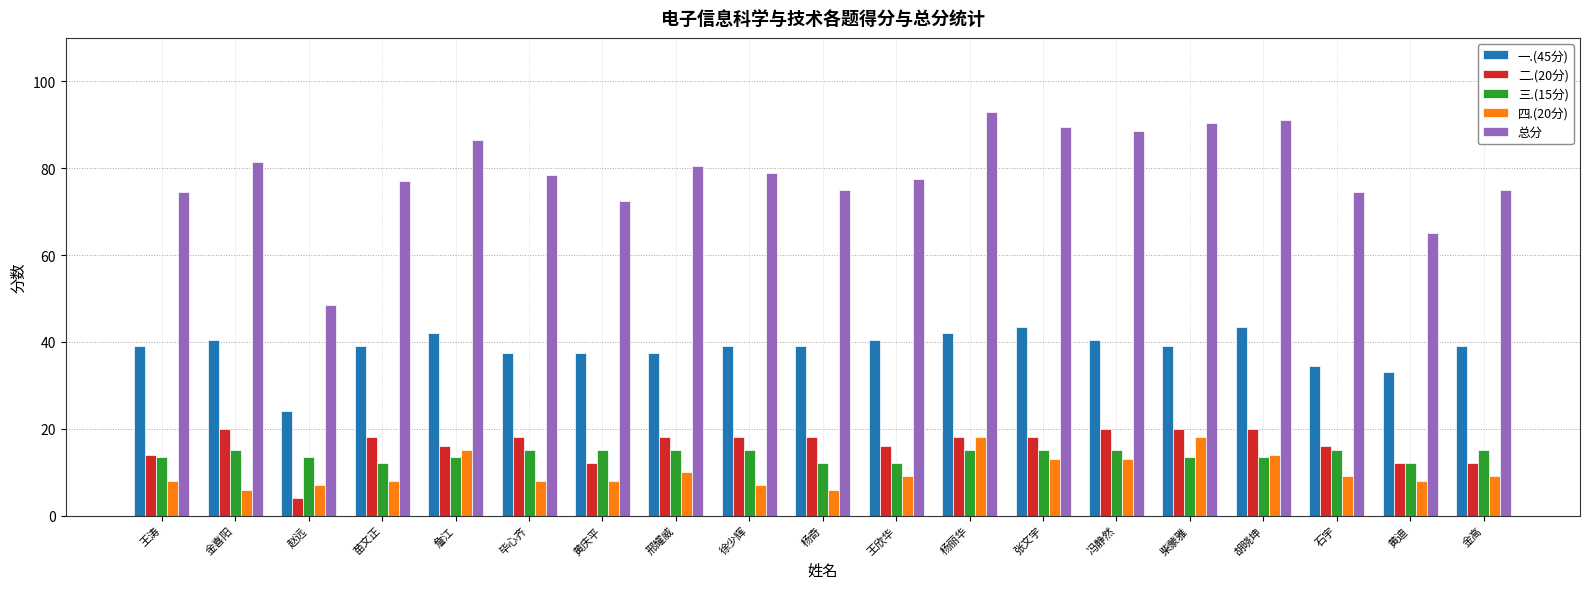

Does the chart contain any negative values?

No